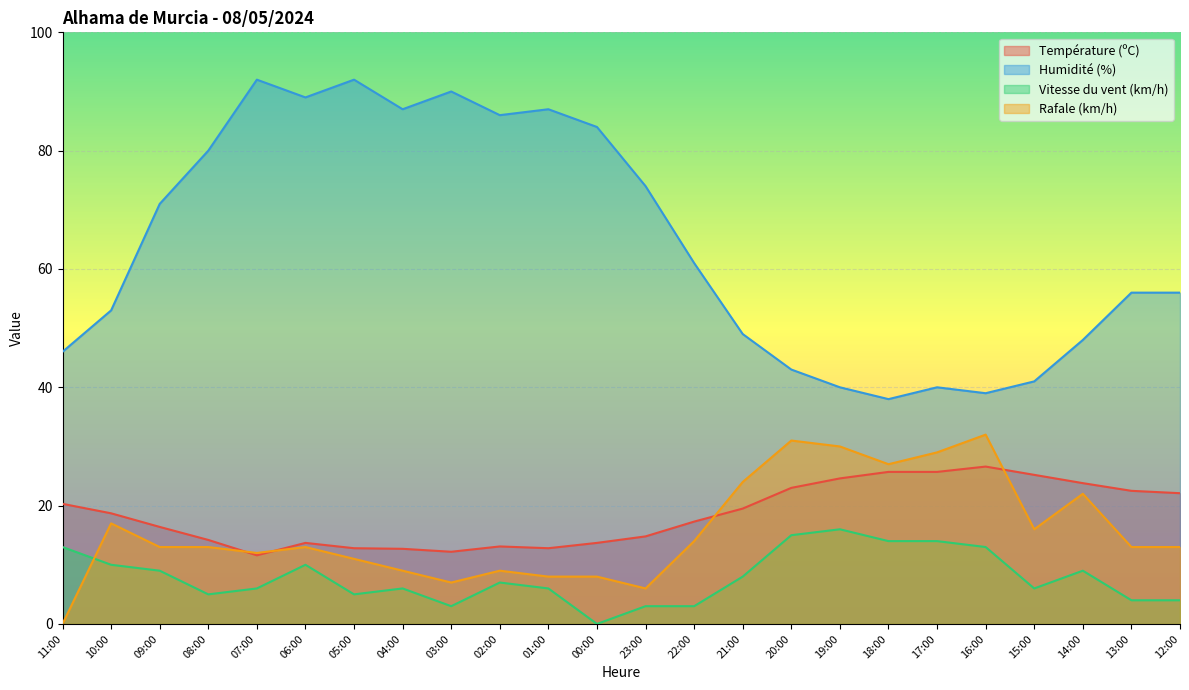

Does the chart display data point markers on the line(s)?

No